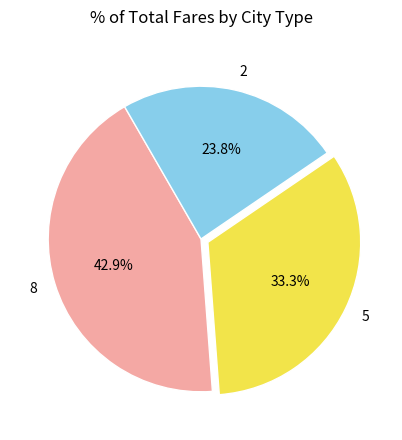

What is the smallest slice in the pie chart?

2